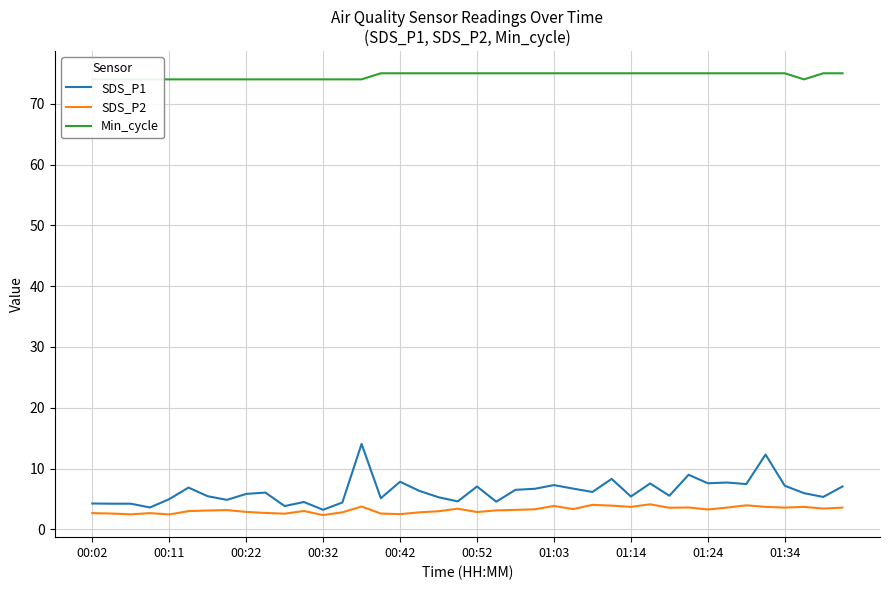

Is it true that SDS_P2 equals 2.3 at 33?

False